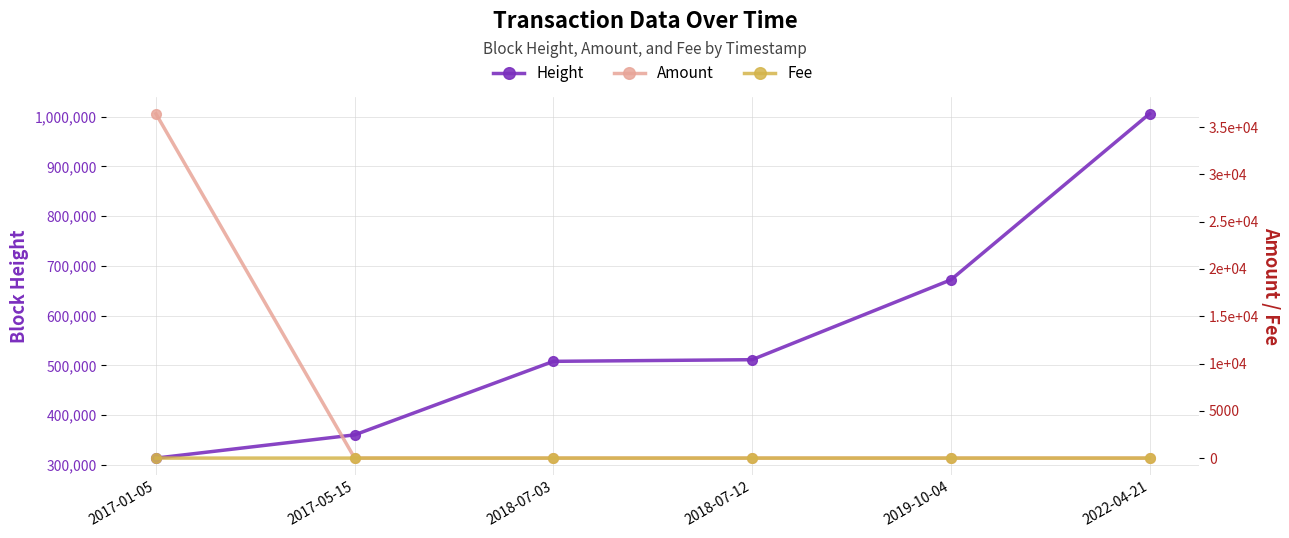

What is the label of the 5th point from the right?

2017-05-15